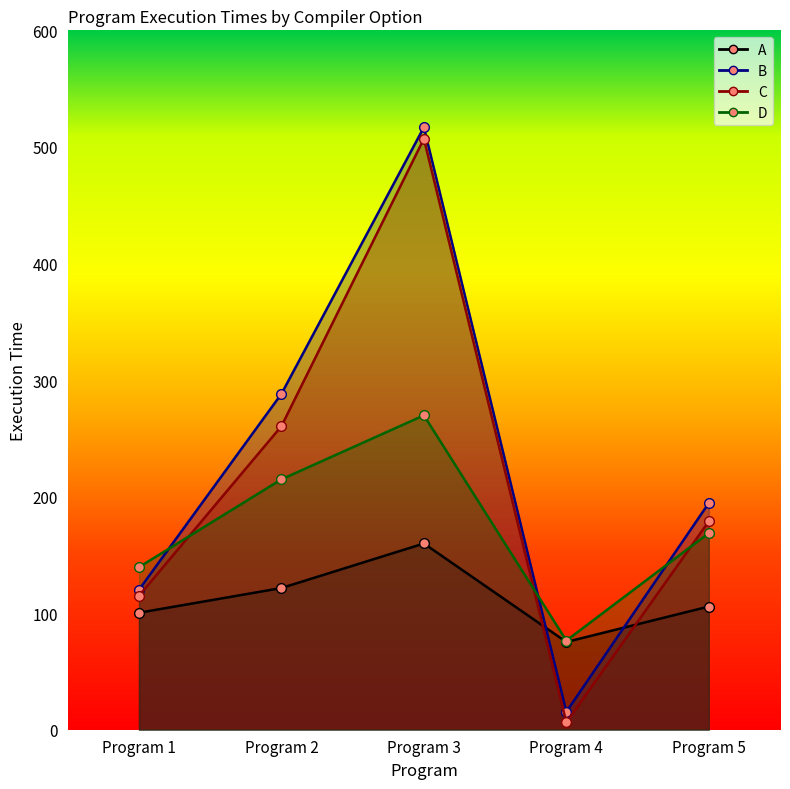

List the series in order of their peak value, lowest first.

A, D, C, B